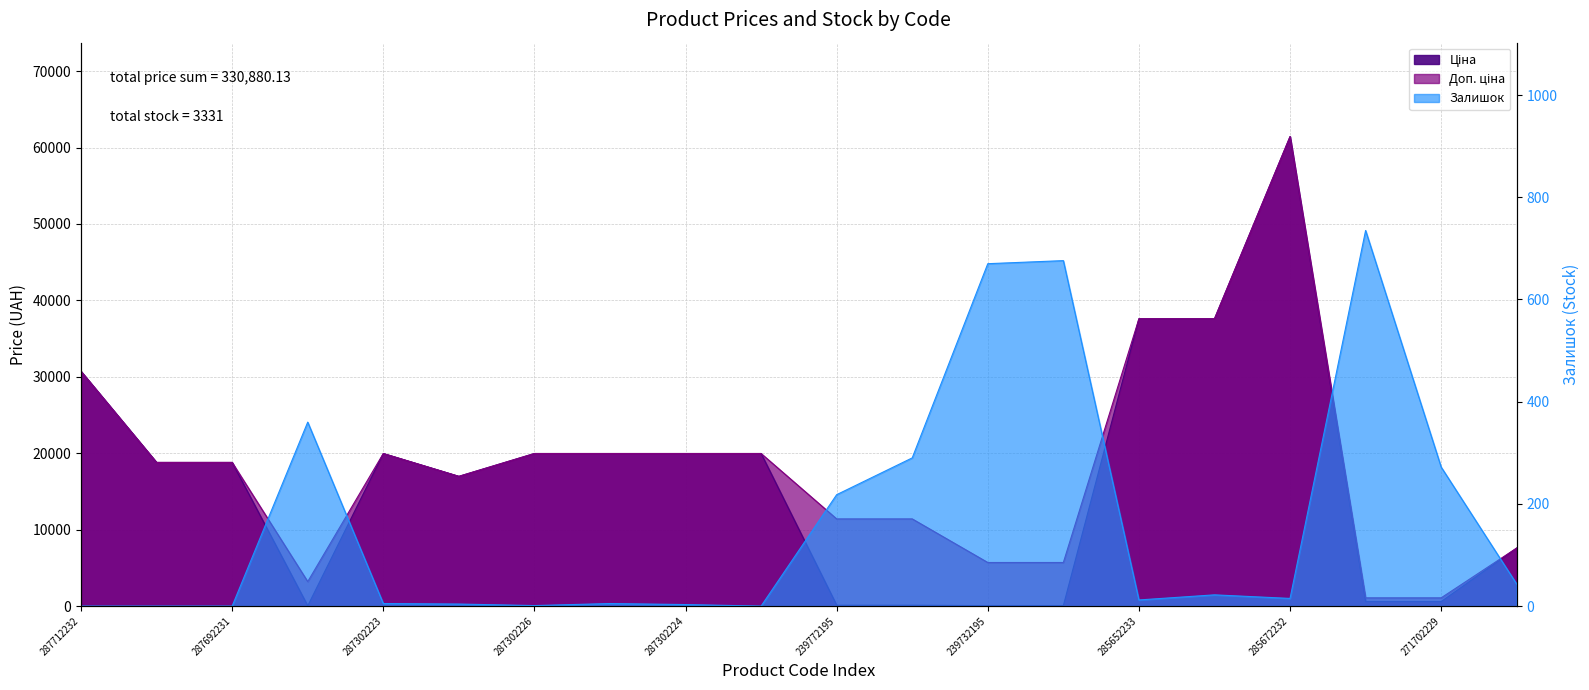

What are all the series names shown in the legend?

Ціна, Доп. ціна, Залишок